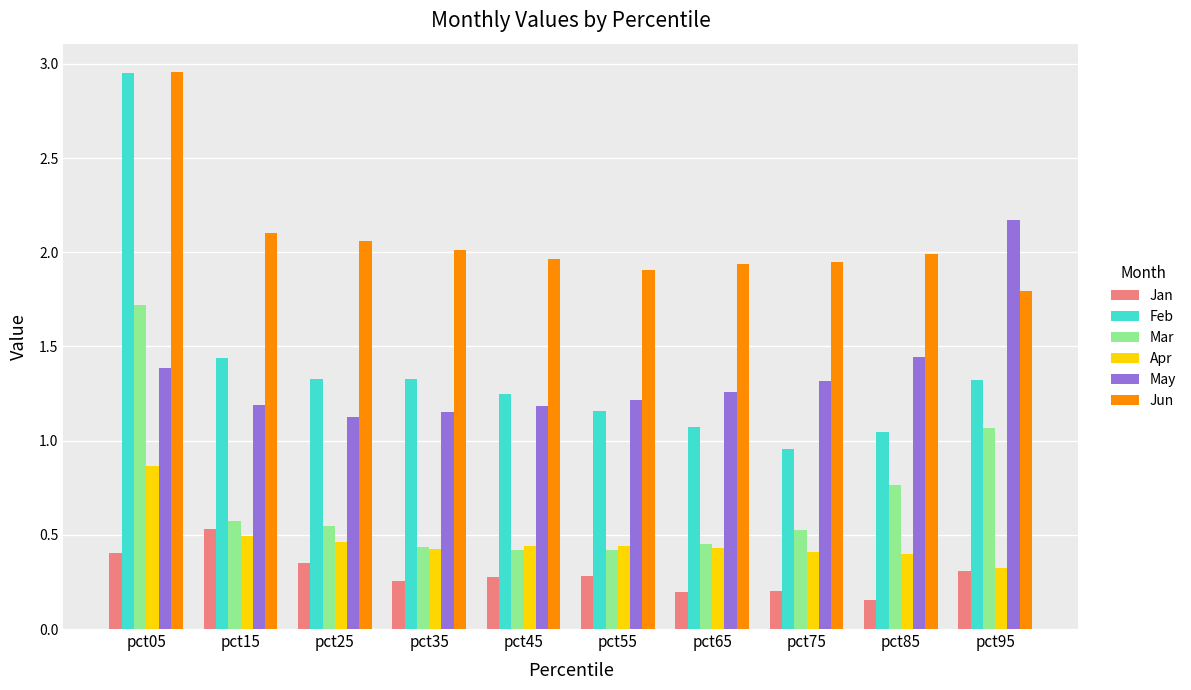

Are the bars grouped side by side (vs. stacked)?

Yes